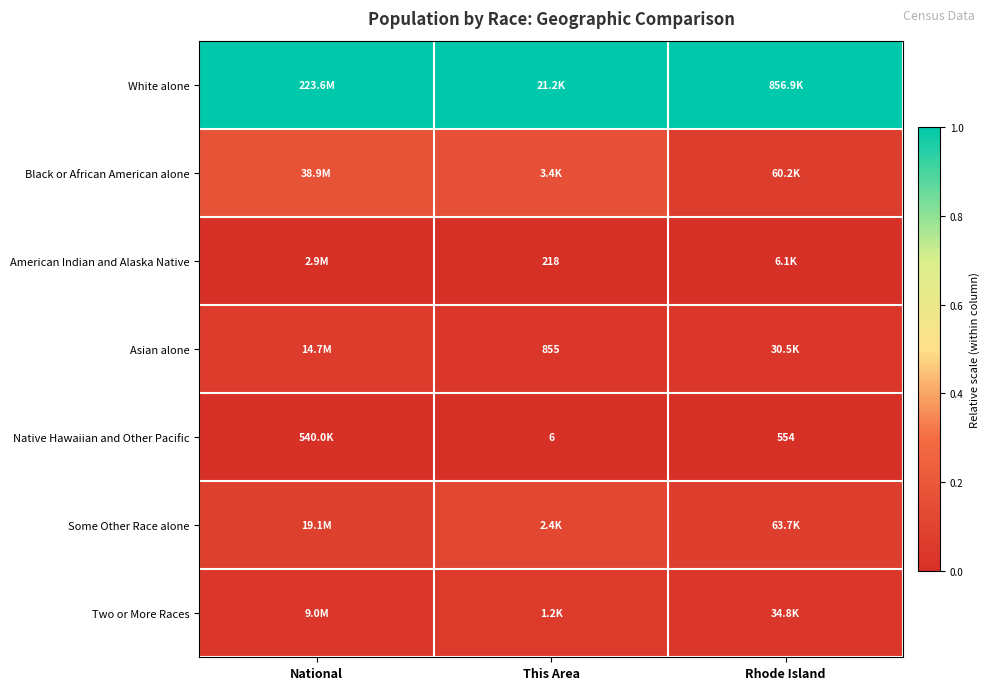

Is it true that Black or African American alone equals 0.3 at This Area?

False